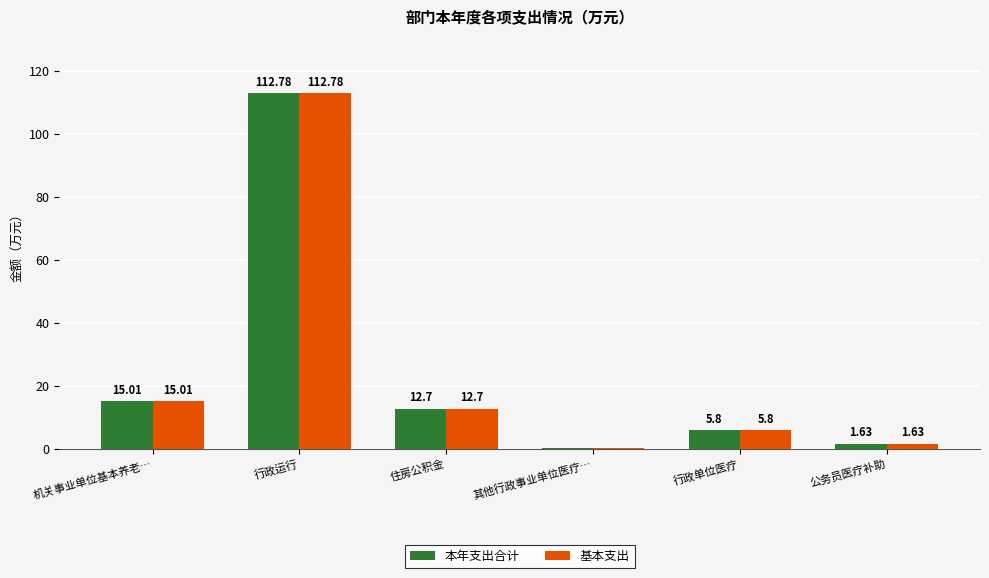

Which category has the highest value in the 基本支出 series?

行政运行